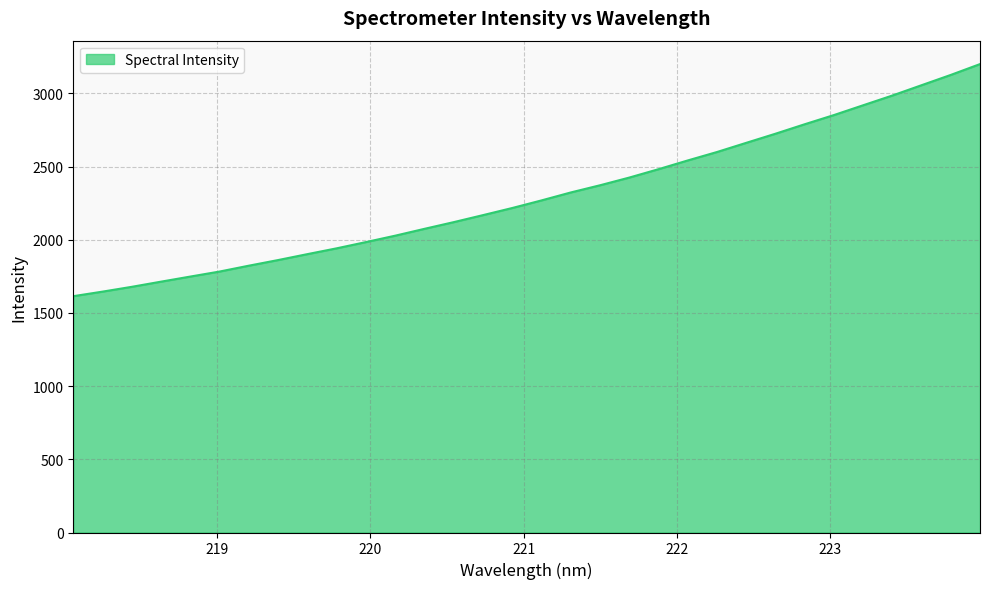

What is the difference between the maximum and minimum values?

1585.9